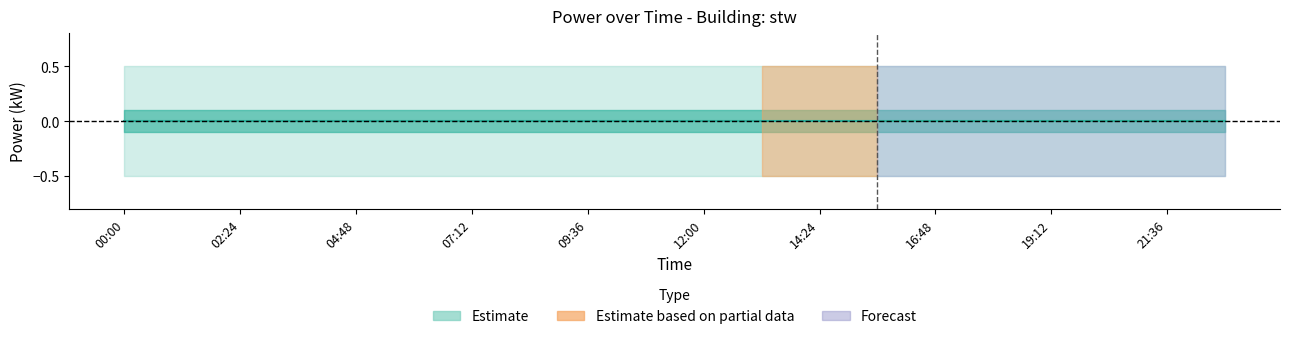

At which label does power_mean reach its peak?

00:00